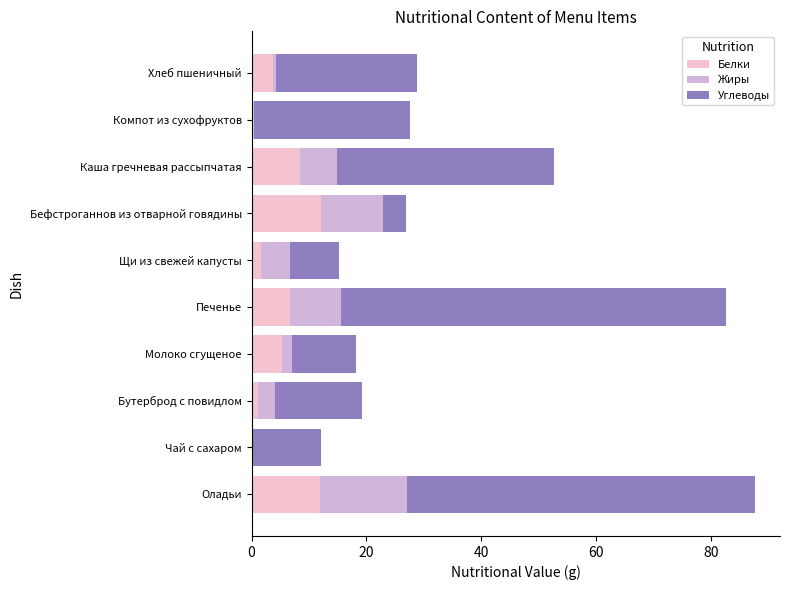

True or false: Белки has a value of 5.2 at Молоко сгущеное.

True